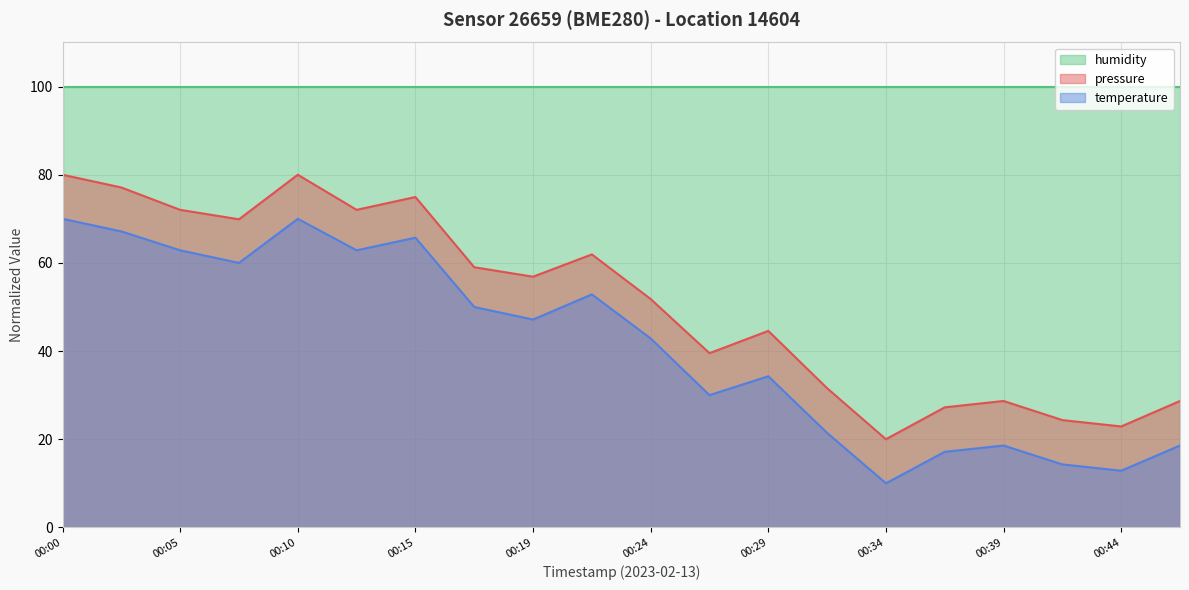

In temperature, how many points are higher than both neighbors (excluding endpoints)?

5